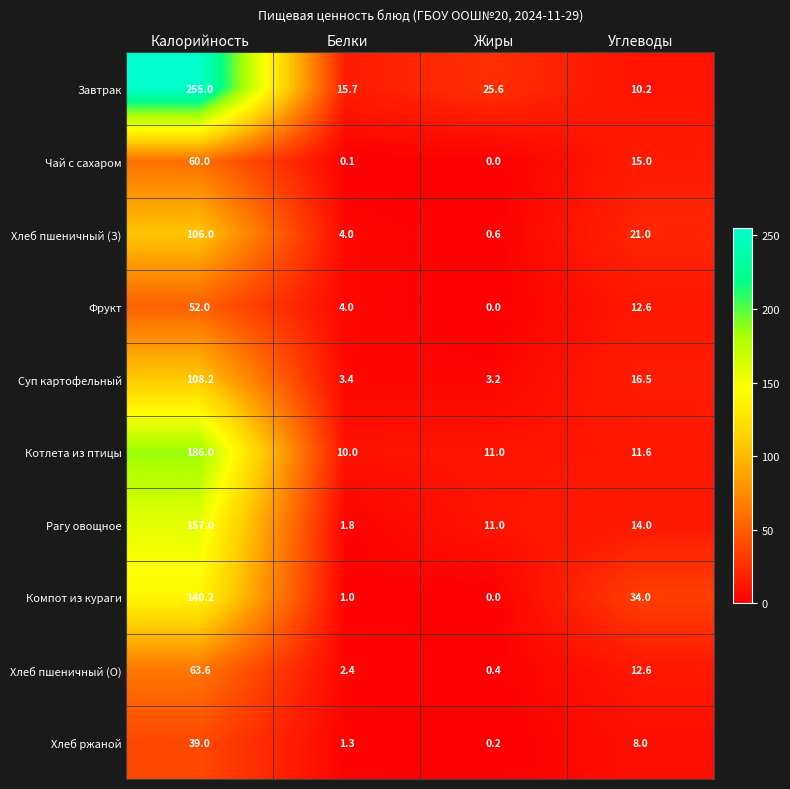

Where does the Фрукт series first go above 12?

Калорийность